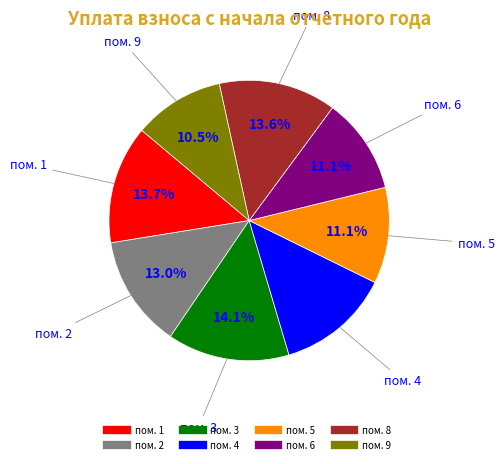

Is the sum of пом. 4 and пом. 2 greater than half?

No